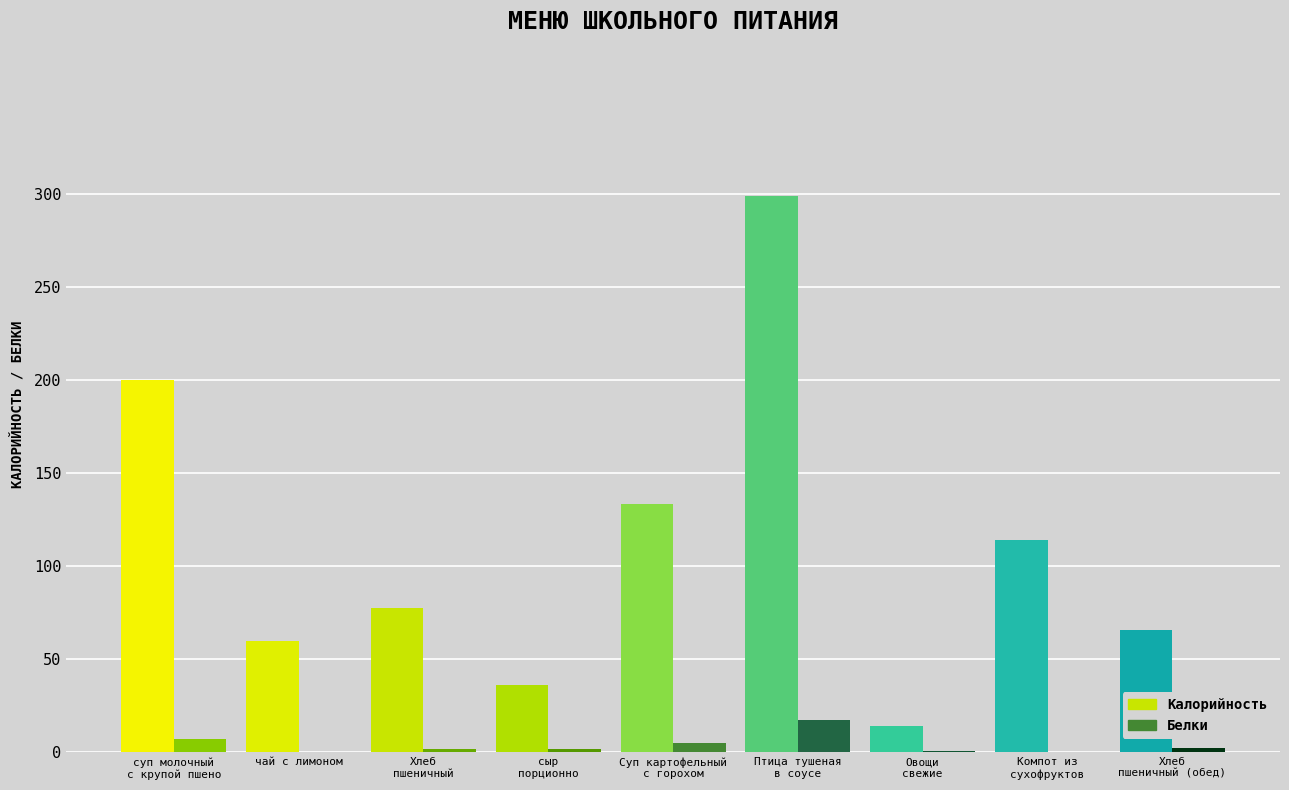

What is the sum of all Калорийность values?

1000.4